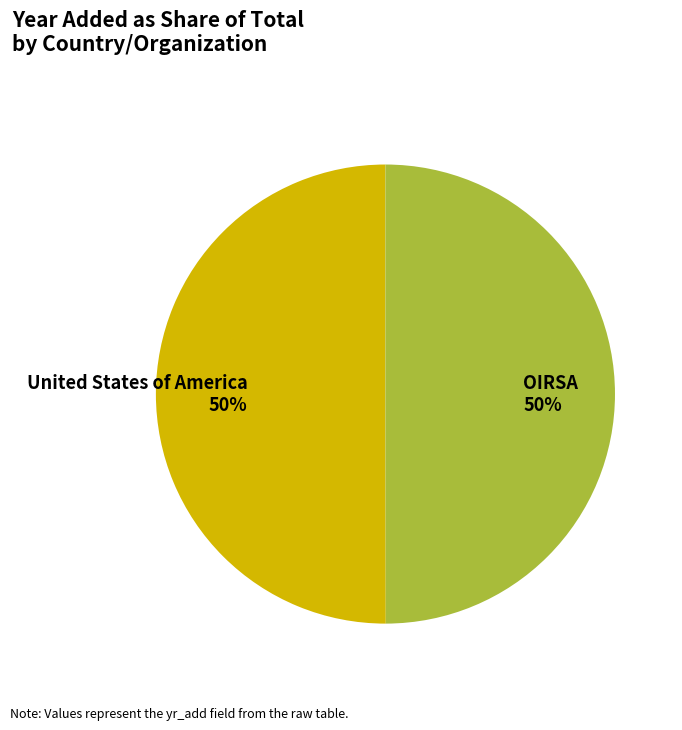

Is it true that OIRSA is 50% of the pie?

True